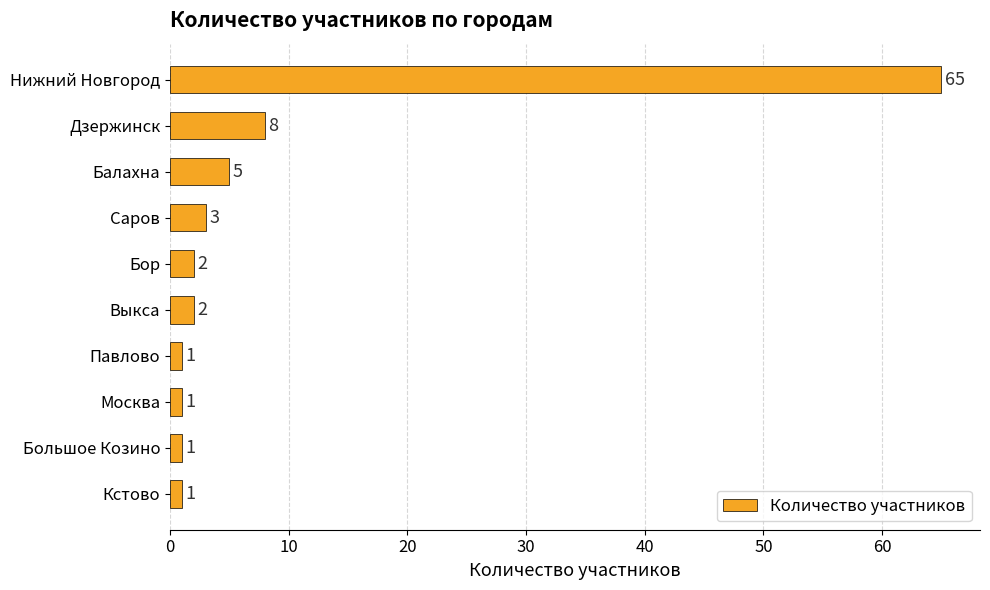

What is the average value?

9